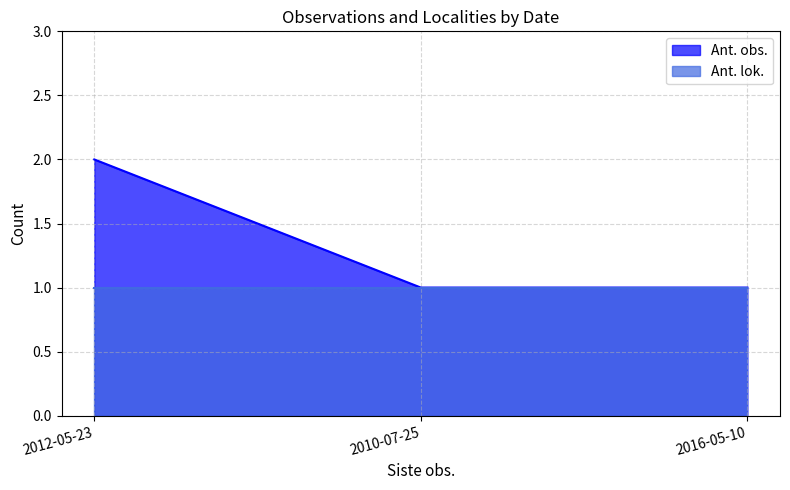

Is it true that the value at 2016-05-10 is 0?

False